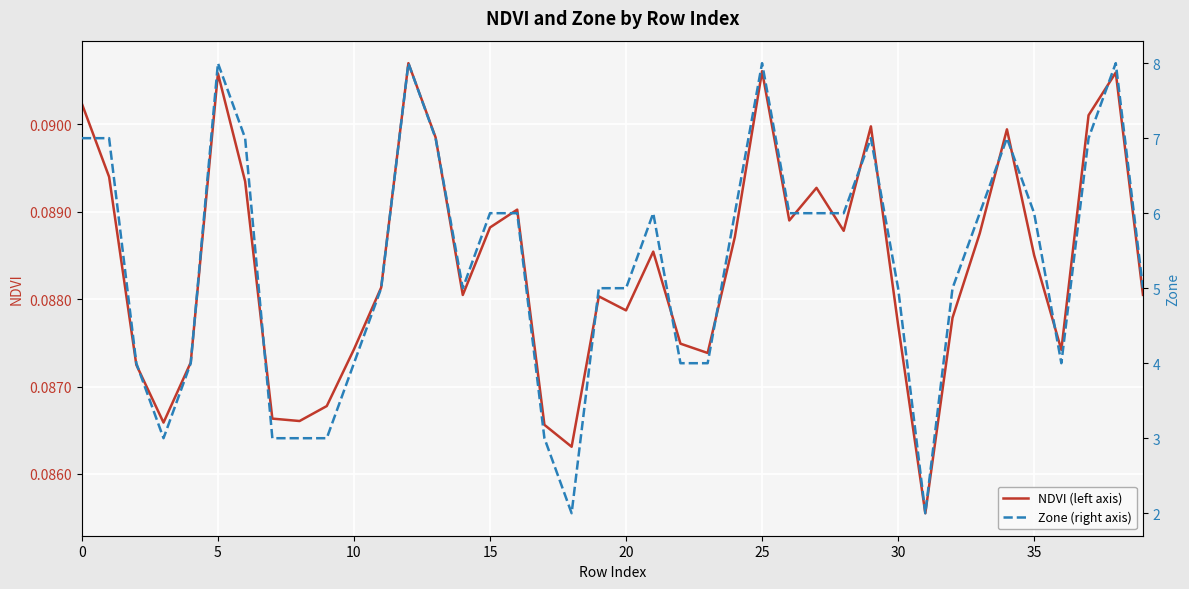

What is the sum of the Zone (right axis) values at 28 and 36?

10.0